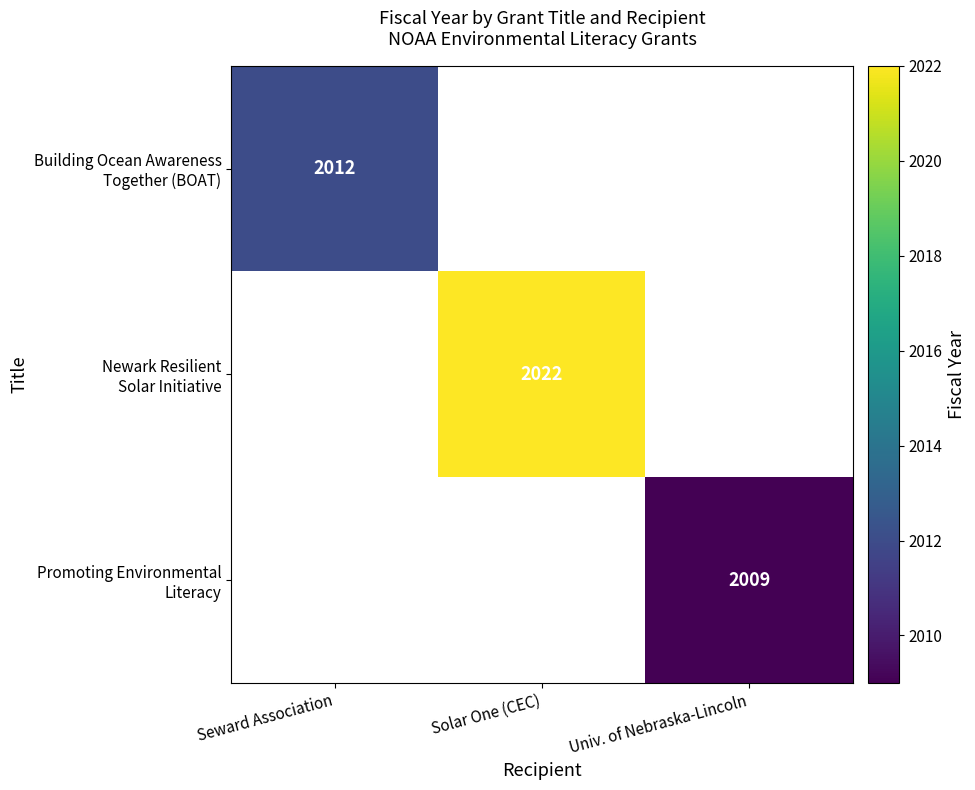

How many series are shown in this chart?

3